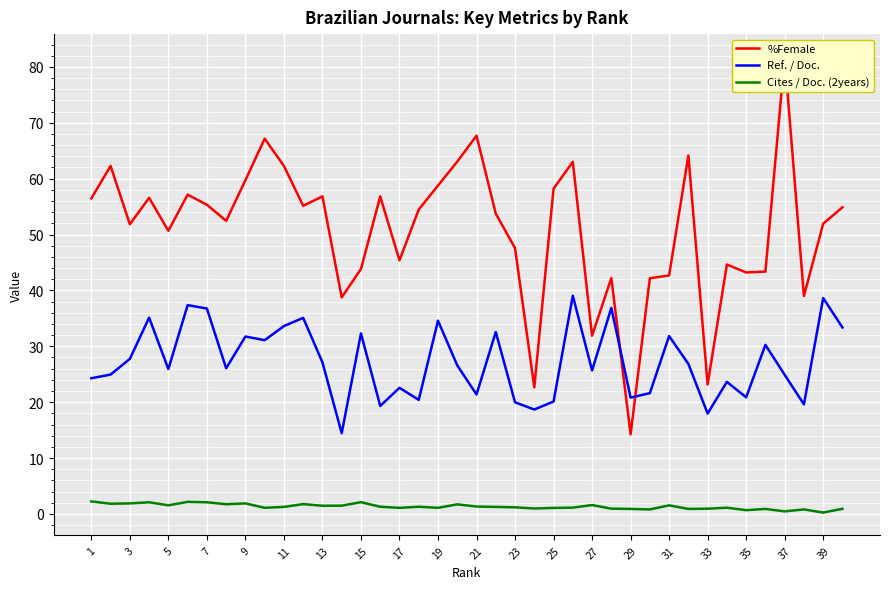

How many values in the Cites / Doc. (2years) series exceed 1?

28